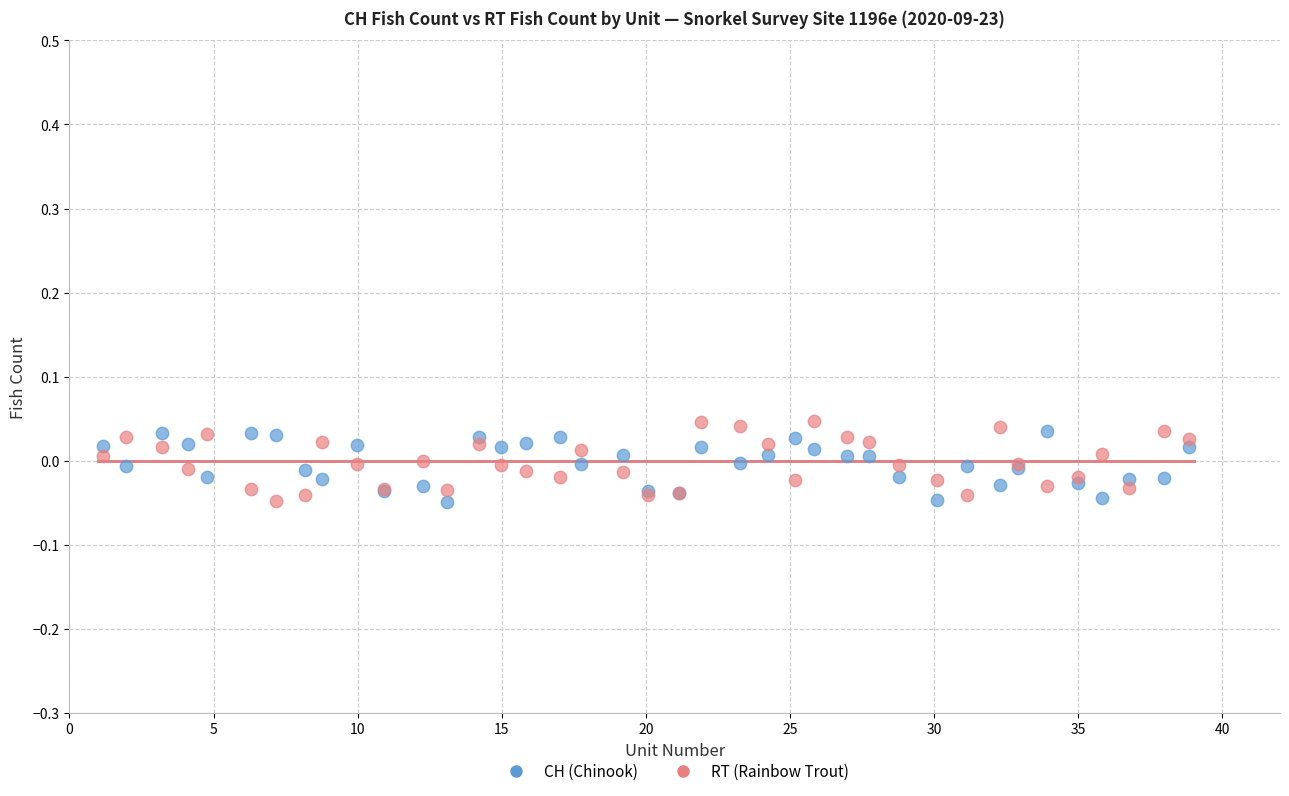

Which series contains the highest Y value?

RT (Rainbow Trout)